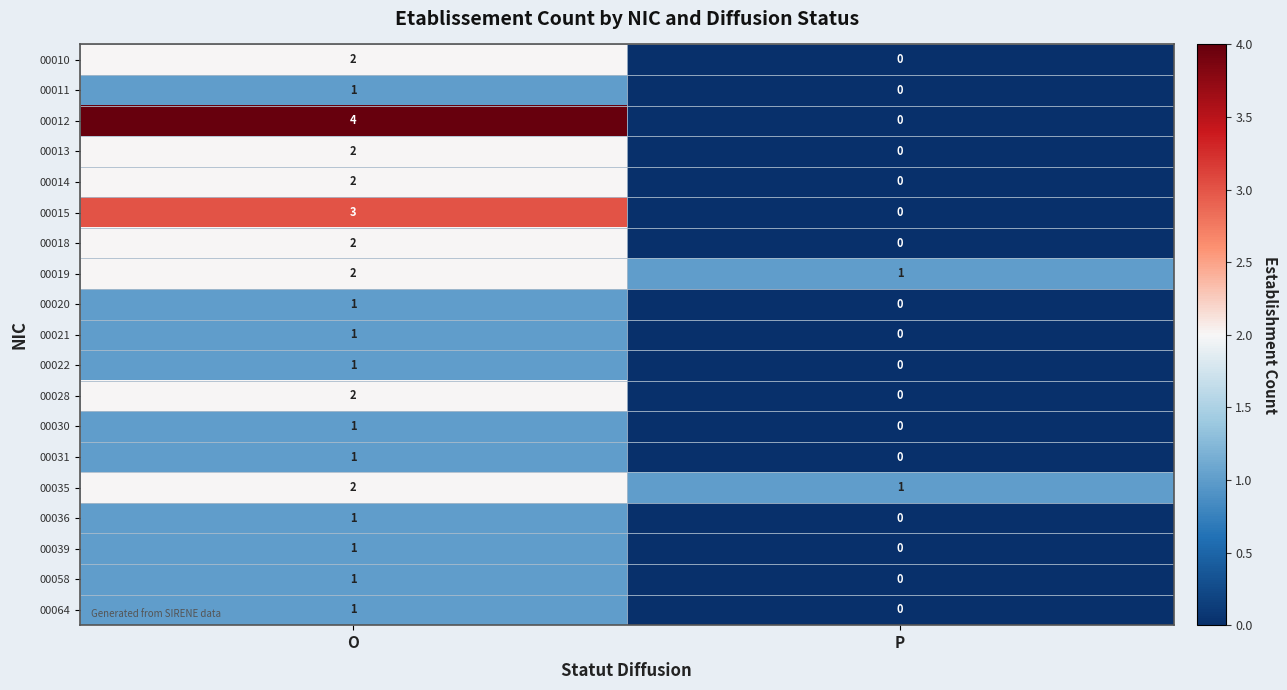

At which label is 00020 closest to 0?

P